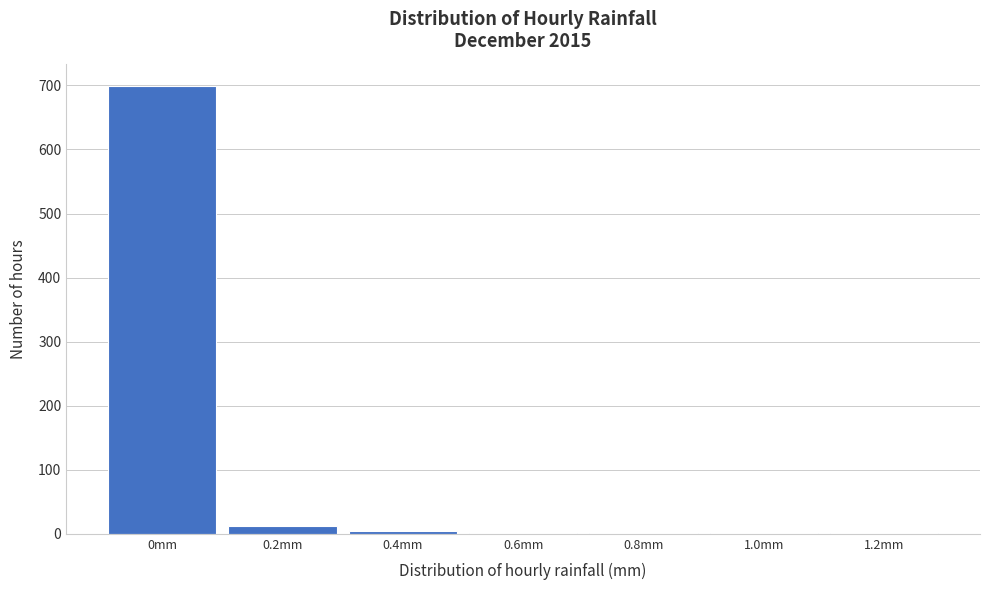

What is the sum of all values?

721